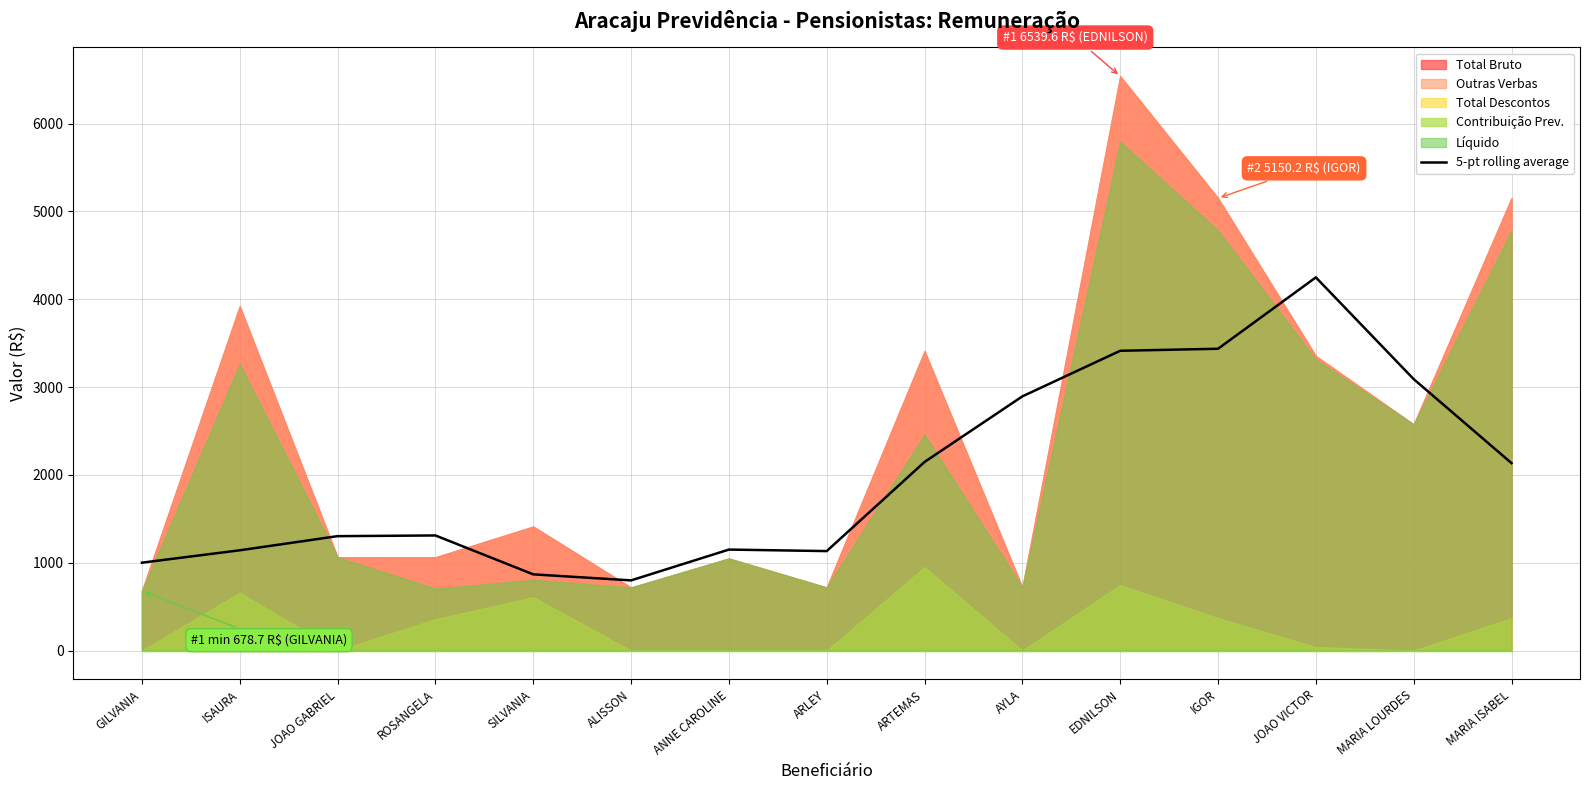

True or false: the data shows 3436.0 at IGOR.

True